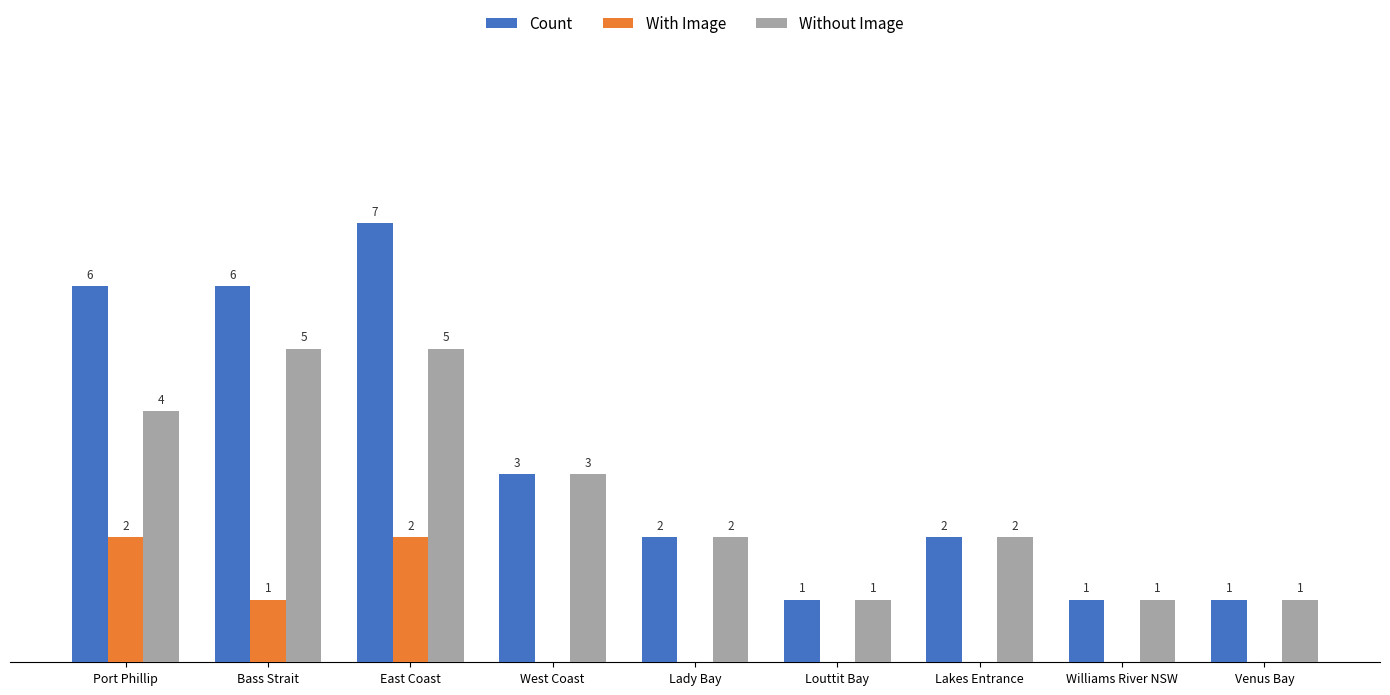

Between Port Phillip and Louttit Bay, which series saw the biggest shift?

Count